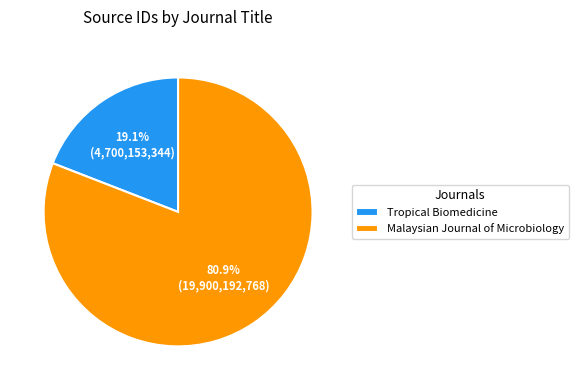

How much of the chart is everything except Tropical Biomedicine?

80.9%